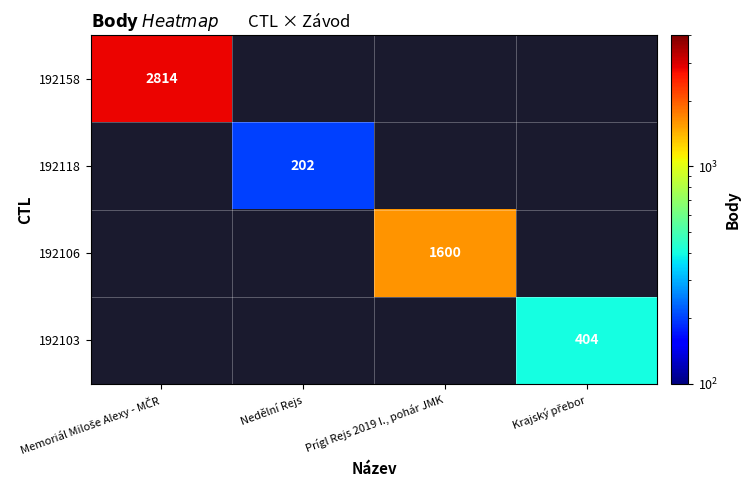

How many distinct data groups are displayed?

4